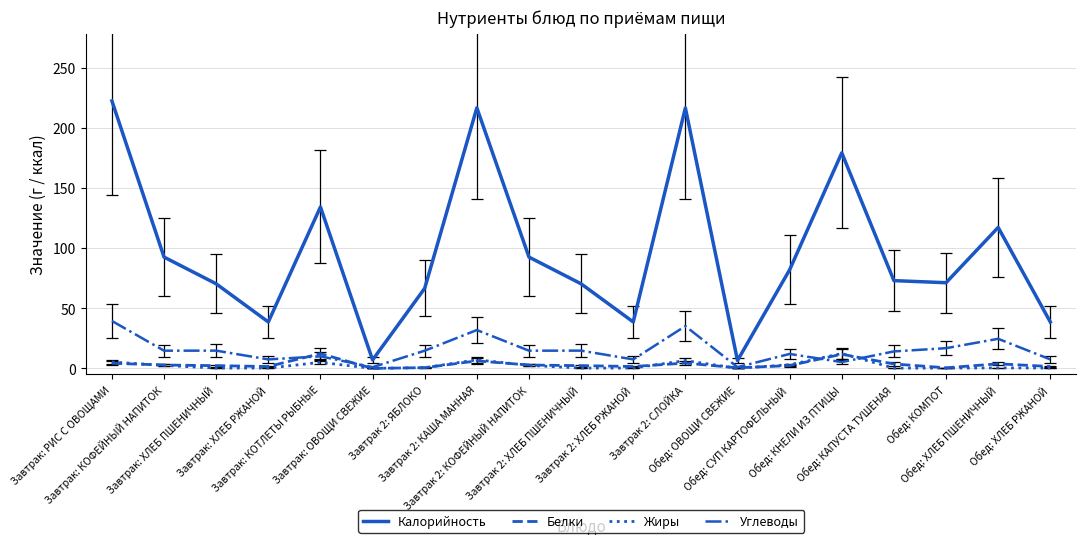

What is the highest value of the Белки series?

12.3